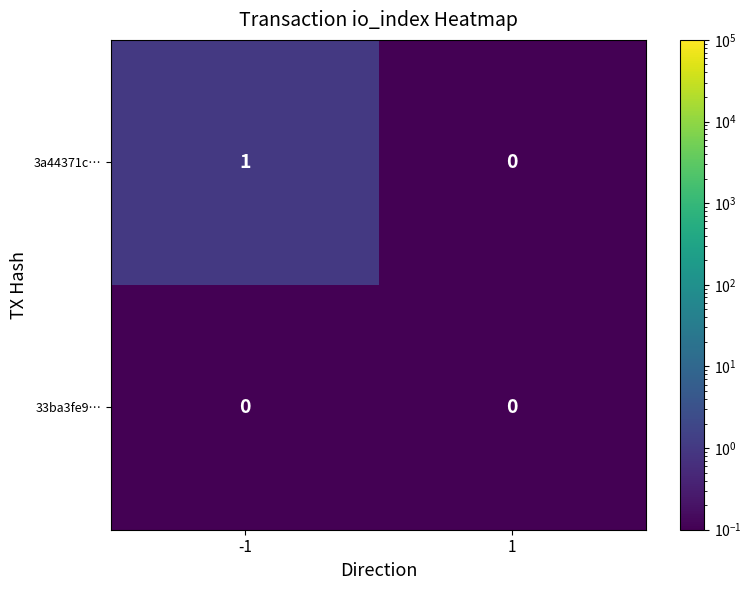

Rank the series at -1 from highest to lowest value.

3a44371c…, 33ba3fe9…